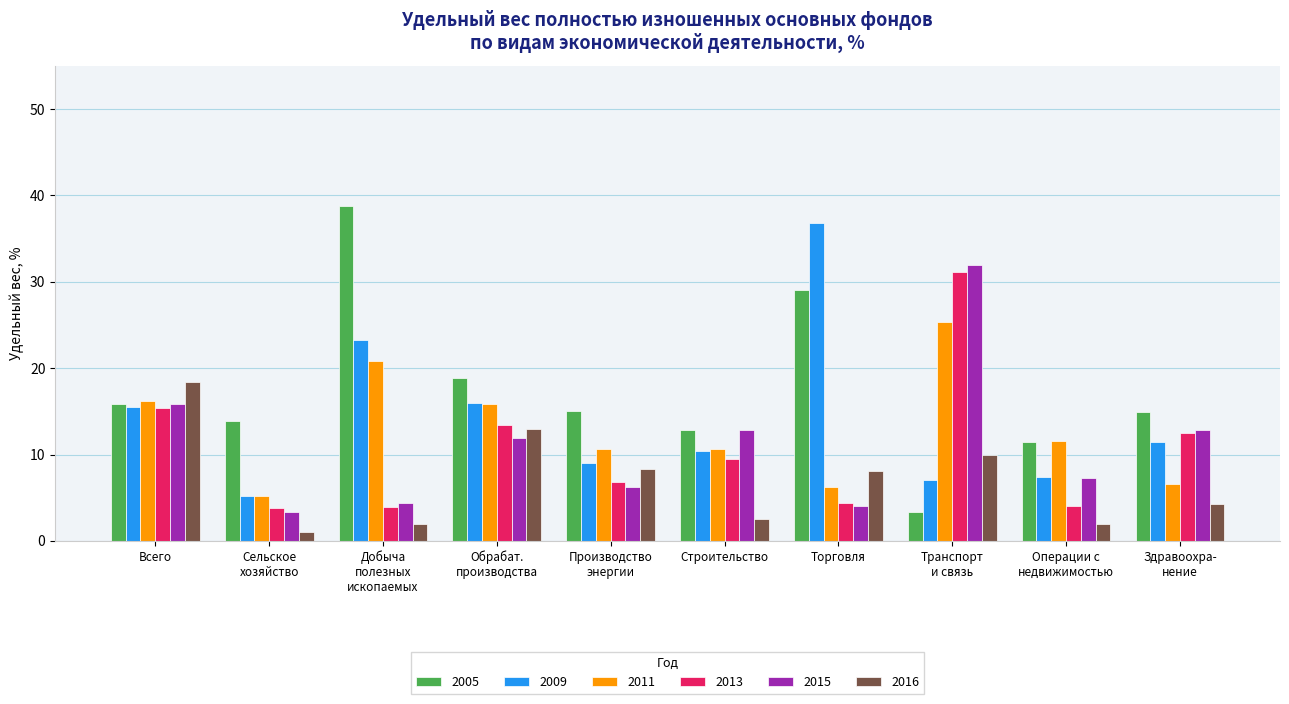

What is the difference between the highest and lowest values at Строительство?

10.3